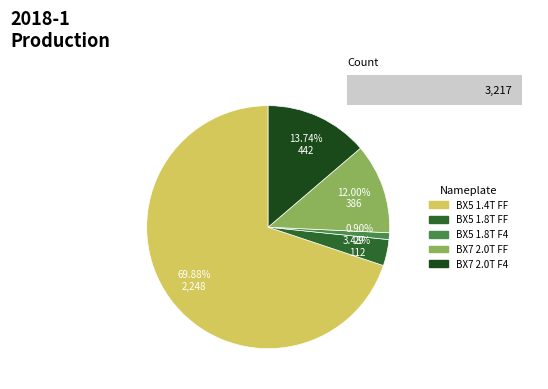

To the nearest percent, what percentage of the pie is Borgward BX5 (1.8T AT FF)?

3%